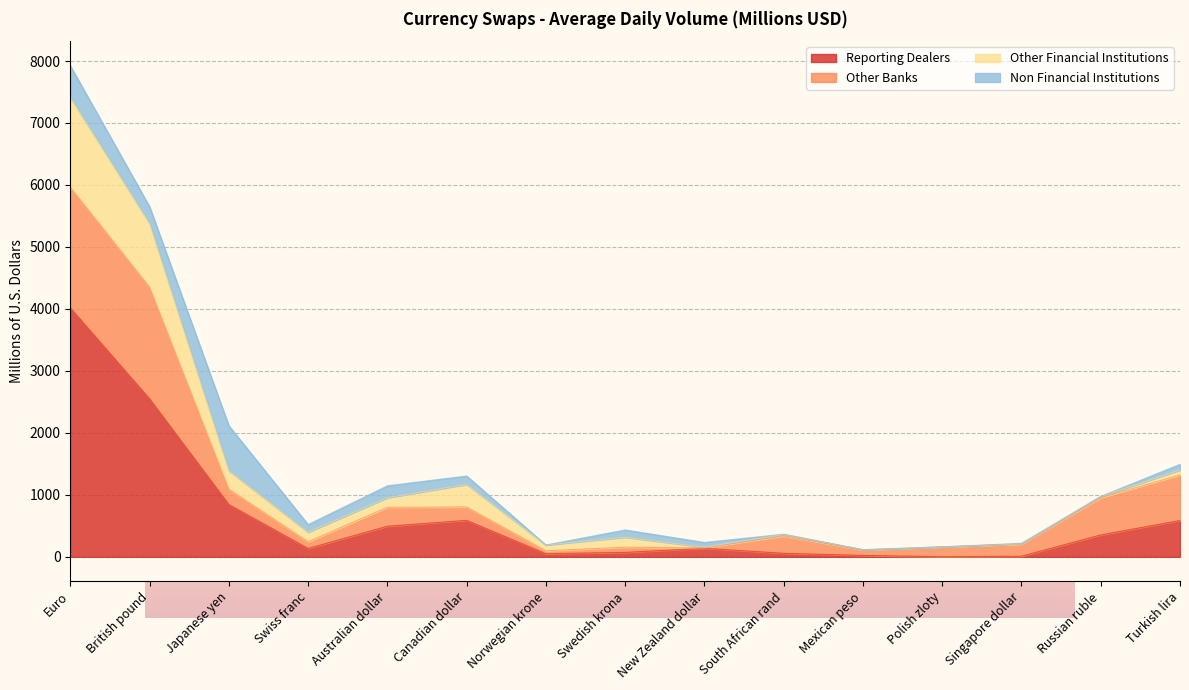

Between South African rand and Mexican peso, which series saw the biggest shift?

Other Banks